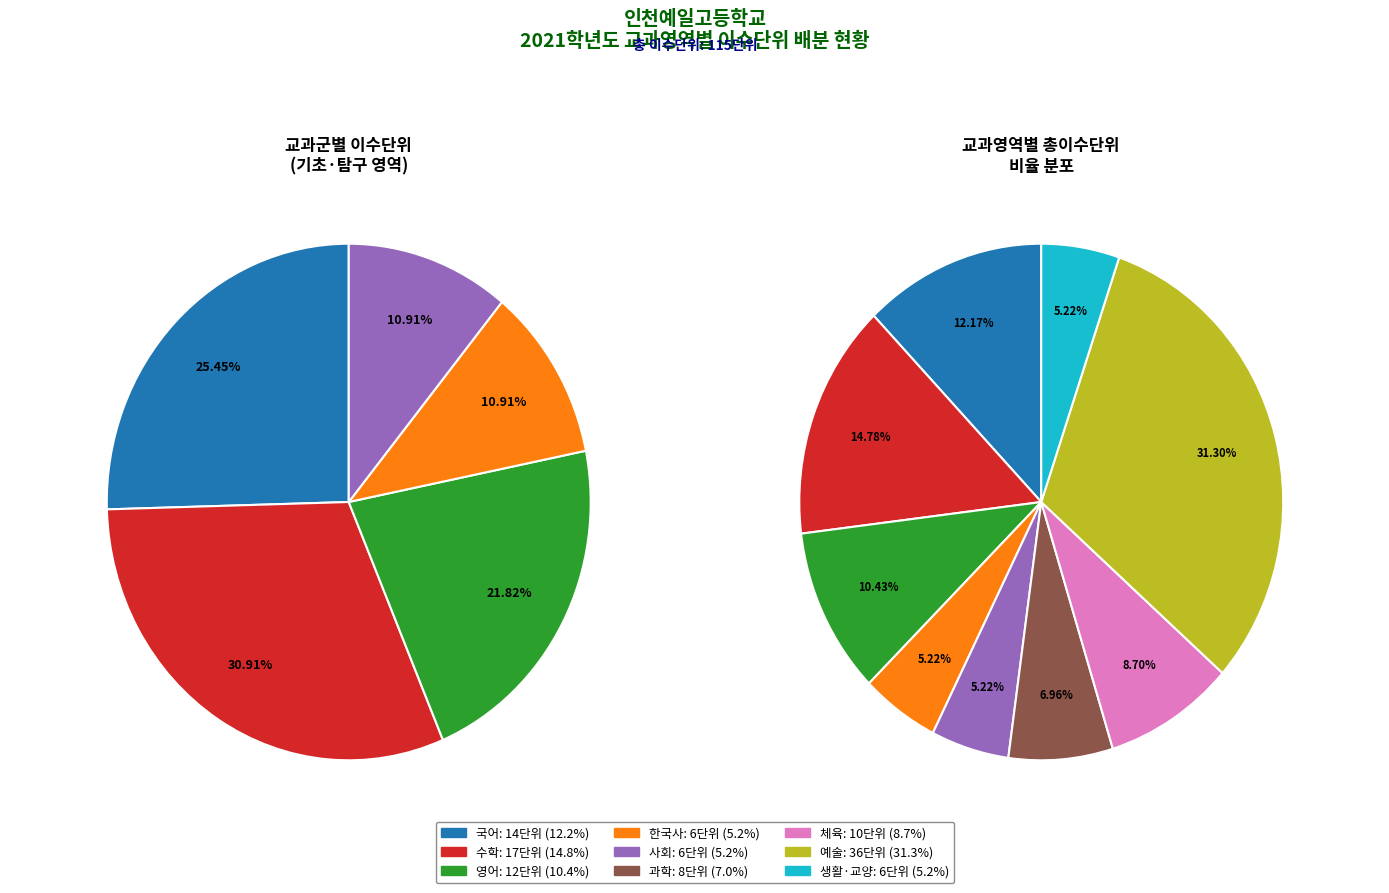

Does 과학 represent more than half of the total?

No